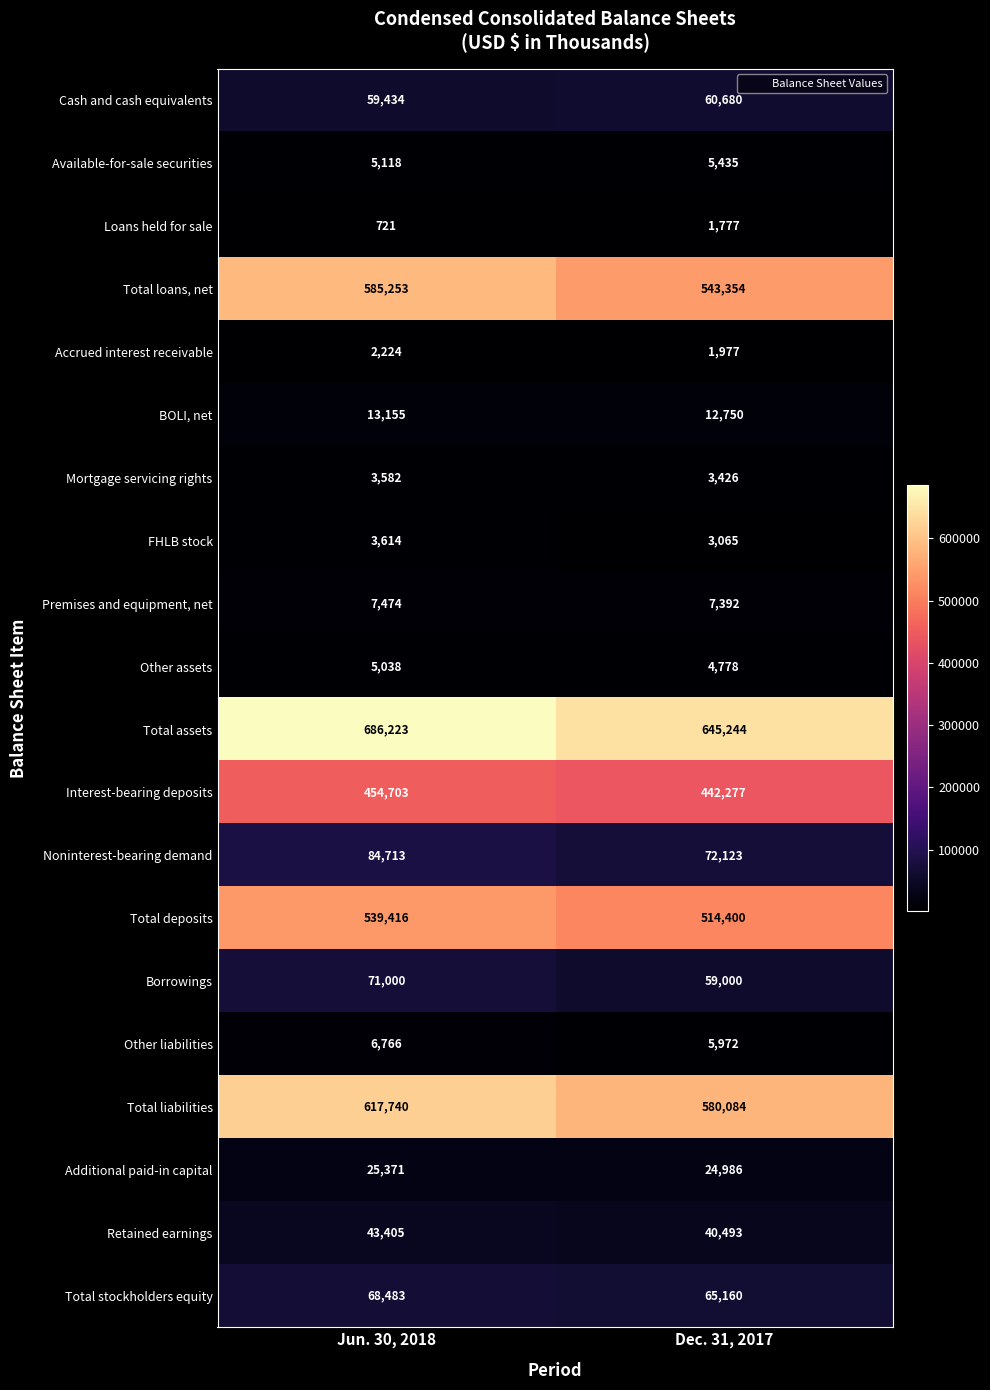

What is the difference between the highest and lowest values at Jun. 30, 2018?

685502